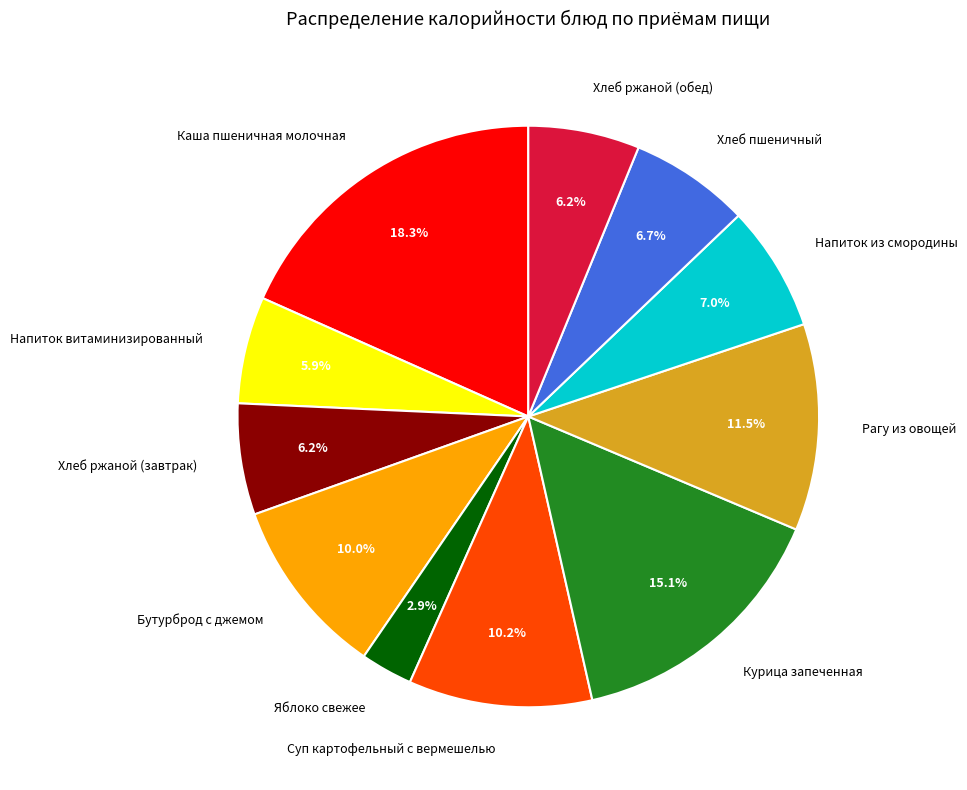

Approximately how many times larger is the value at Хлеб ржаной (завтрак) compared to Напиток из смородины?

0.9